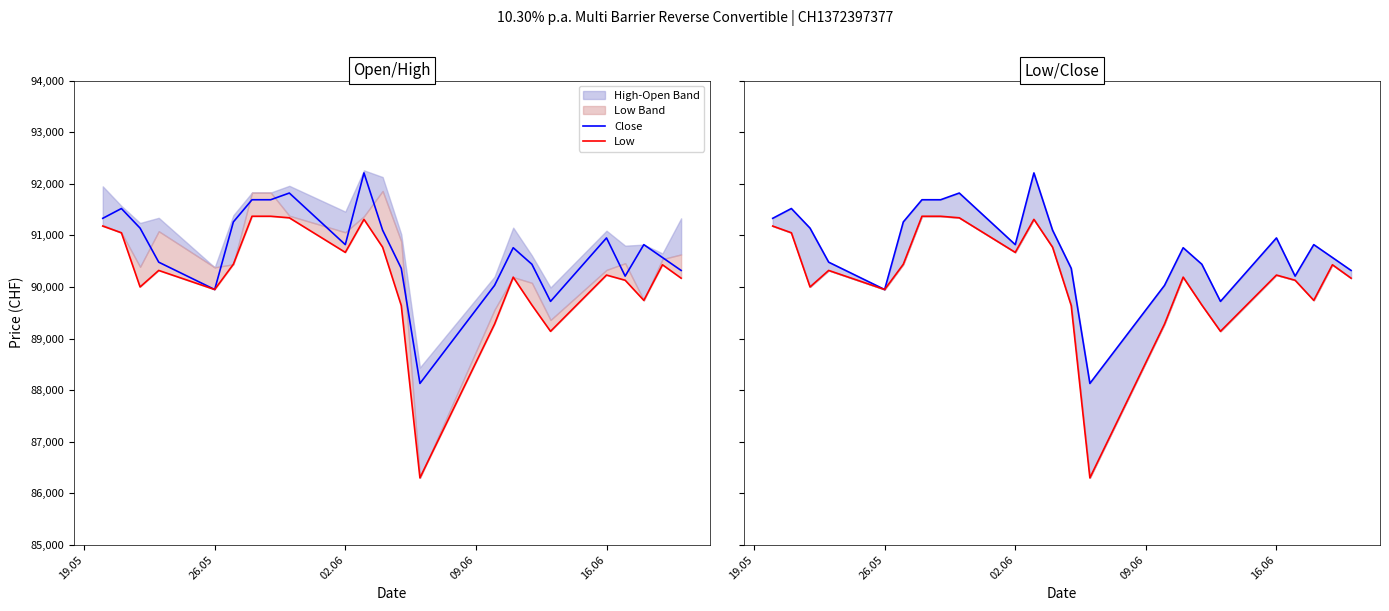

True or false: Low and Close intersect in this chart.

False